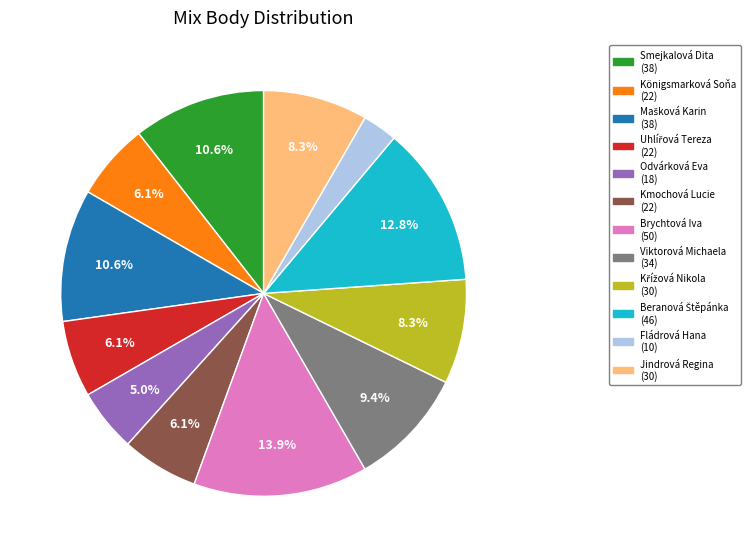

Count the number of slices in the pie.

12